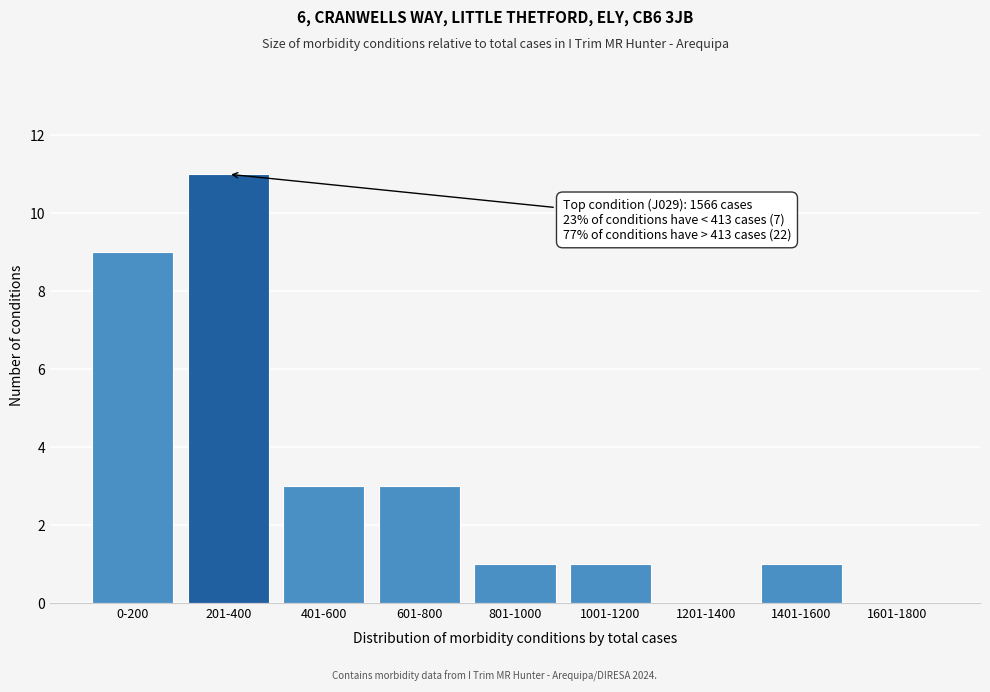

Reading left to right, extract all data points from this chart.

0-200=9	201-400=11	401-600=3	601-800=3	801-1000=1	1001-1200=1	1201-1400=0	1401-1600=1	1601-1800=0